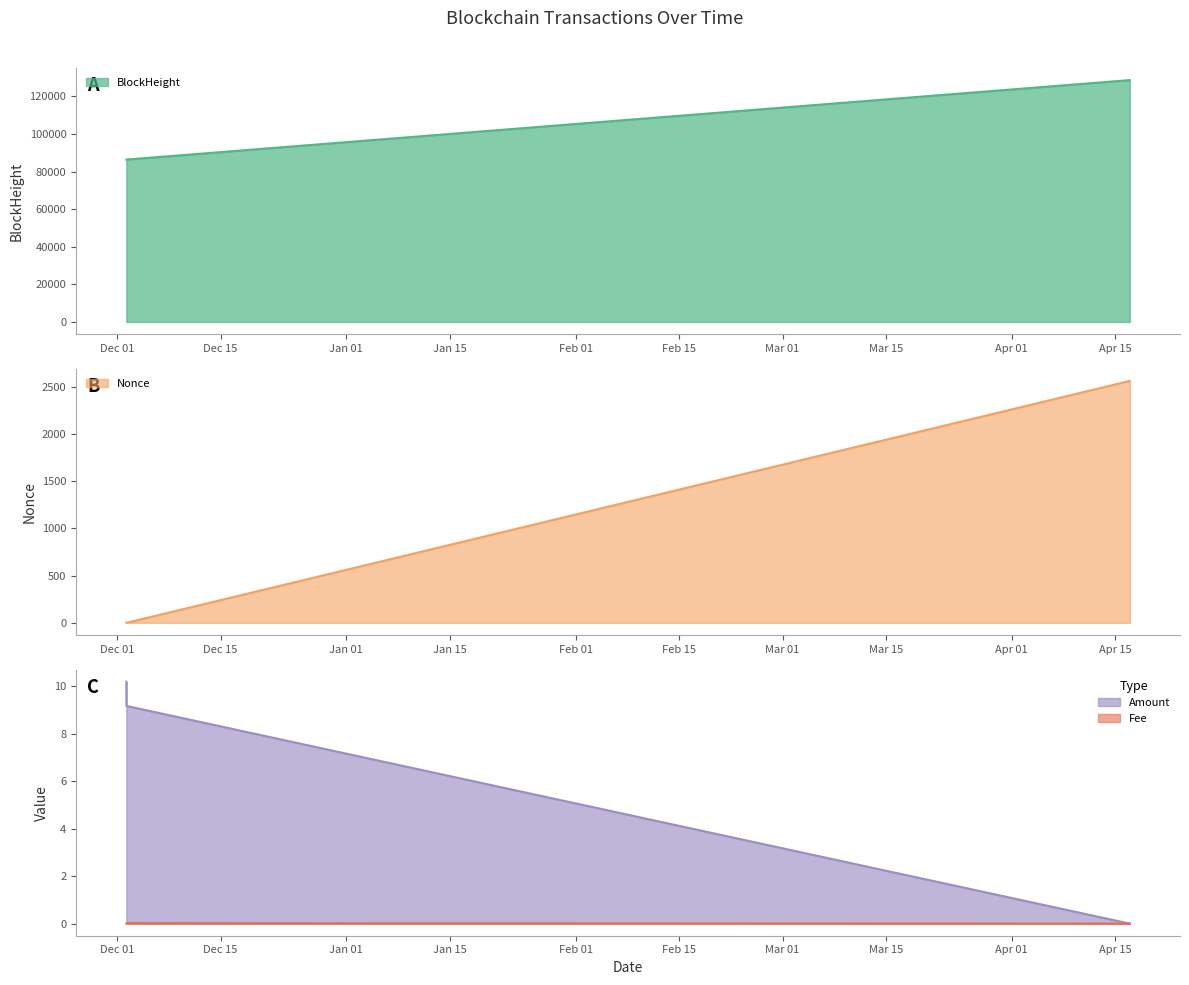

What is the difference between the maximum and minimum values in the BlockHeight series?

42294